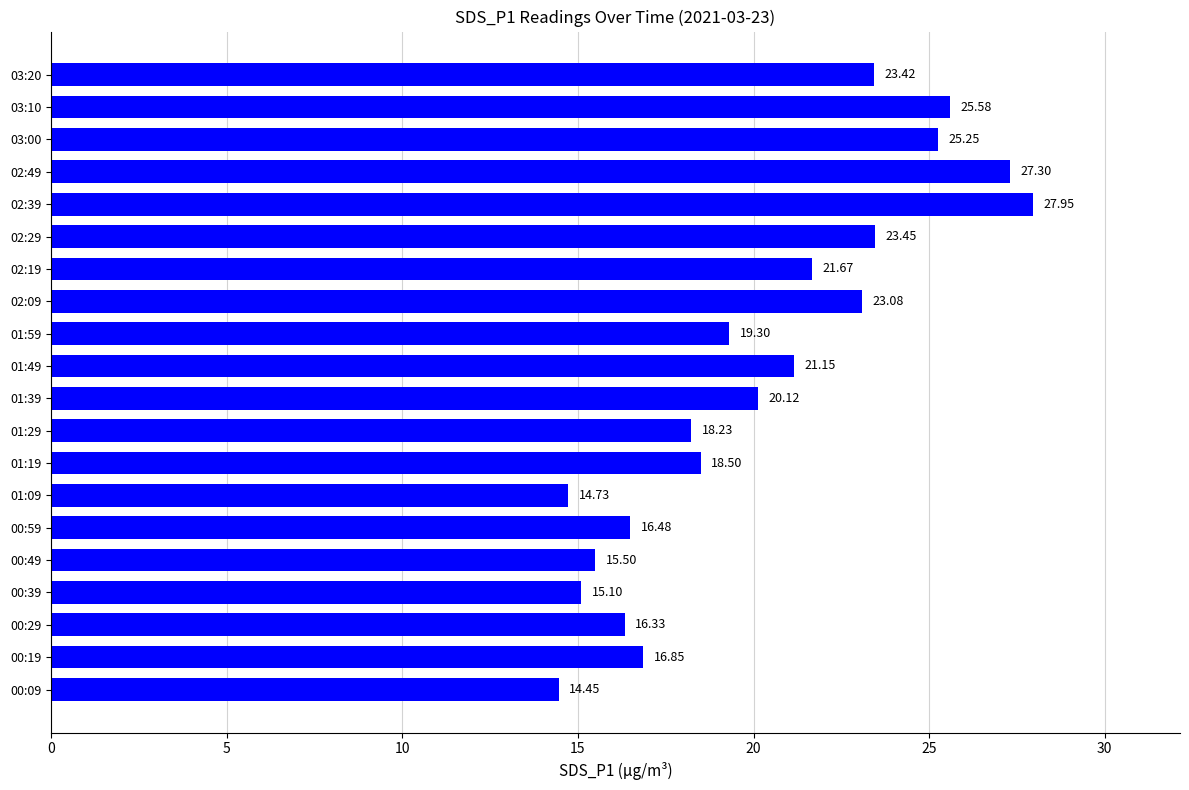

Rank the categories by value from lowest to highest.

00:09, 01:09, 00:39, 00:49, 00:29, 00:59, 00:19, 01:29, 01:19, 01:59, 01:39, 01:49, 02:19, 02:09, 03:20, 02:29, 03:00, 03:10, 02:49, 02:39